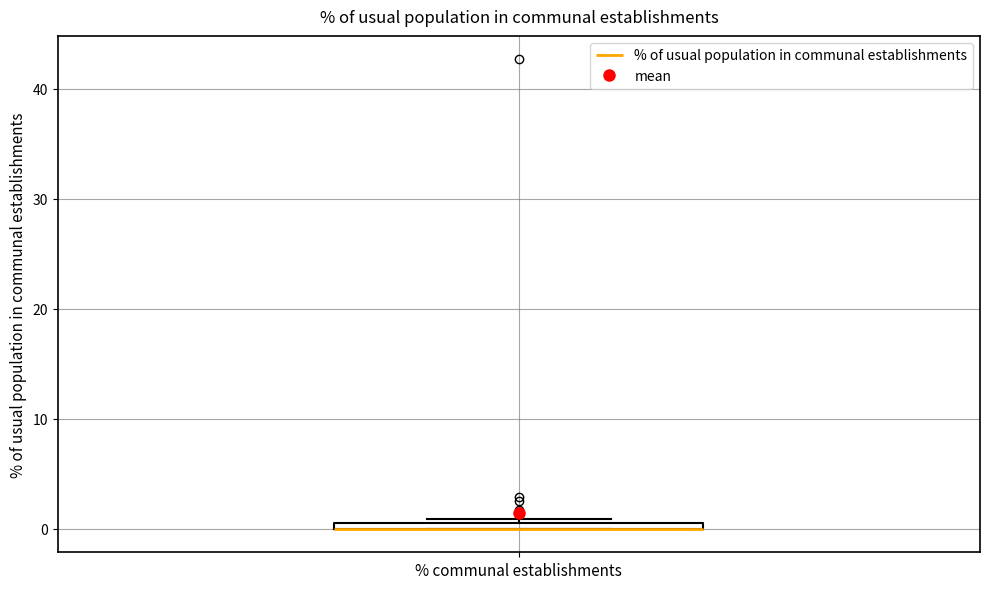

Where is the upper edge of the box for % communal establishments on the y-axis? The values are not printed on the chart, so give them approximately, as read against the axis.

1